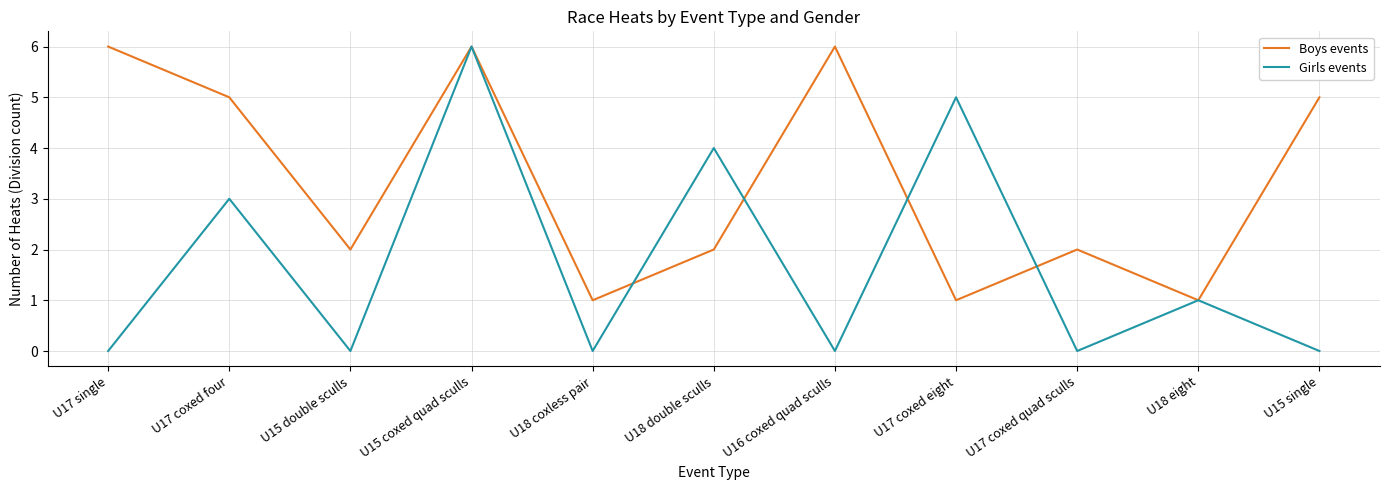

The value of Girls events at U17 coxed eight is 5. True or false?

True